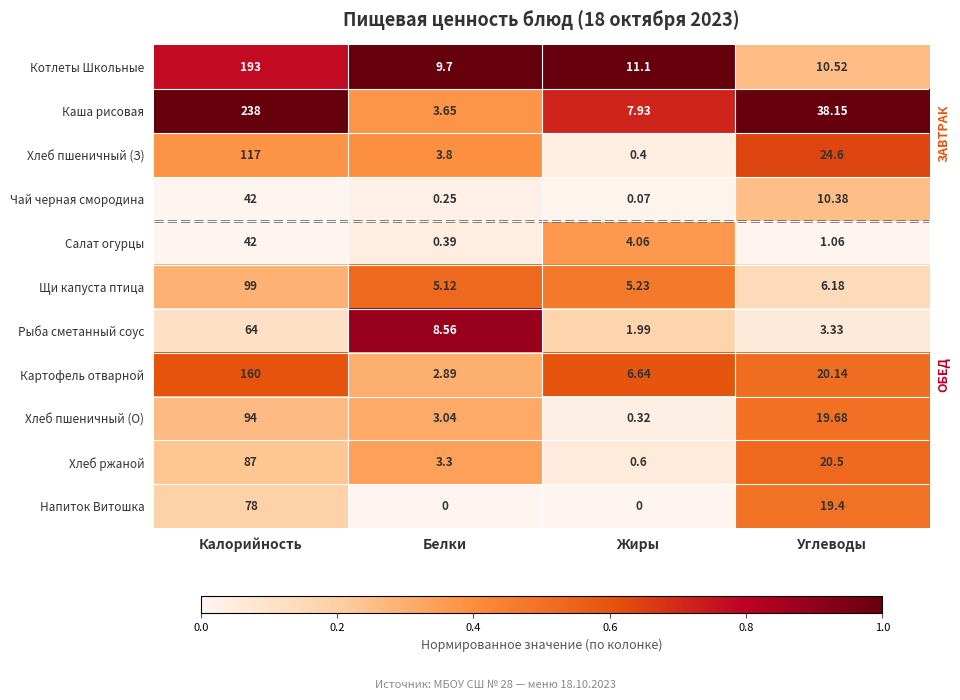

At Жиры, list the series in order from smallest to largest.

Напиток Витошка, Чай черная смородина, Хлеб пшеничный (О), Хлеб пшеничный (З), Хлеб ржаной, Рыба сметанный соус, Салат огурцы, Щи капуста птица, Картофель отварной, Каша рисовая, Котлеты Школьные